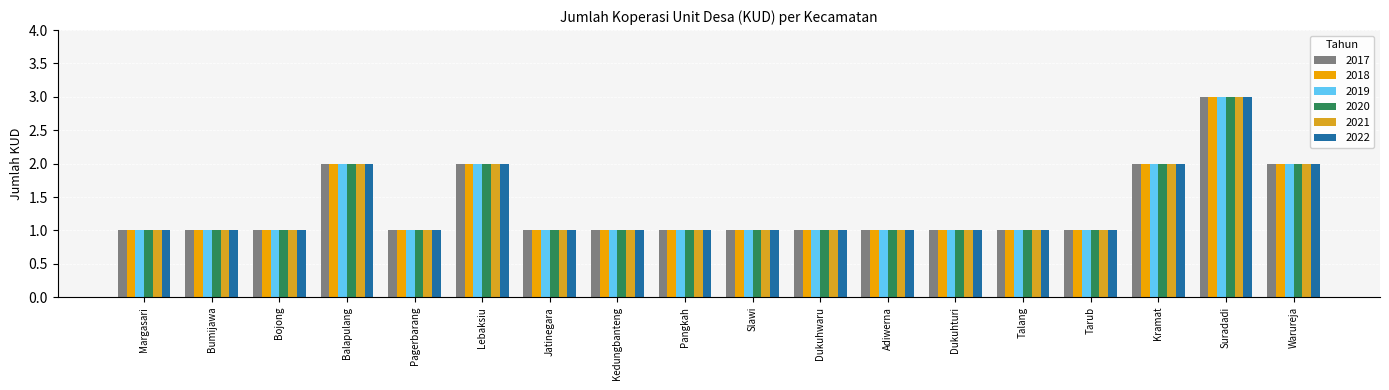

Rank the series at Slawi from lowest to highest value.

2017, 2018, 2019, 2020, 2021, 2022